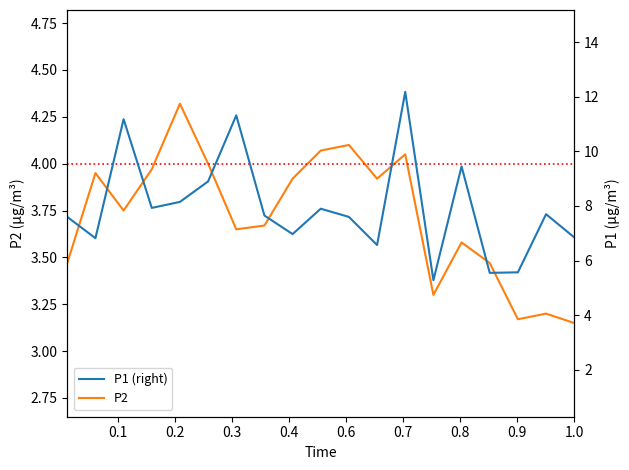

What is the smallest value displayed?

3.1